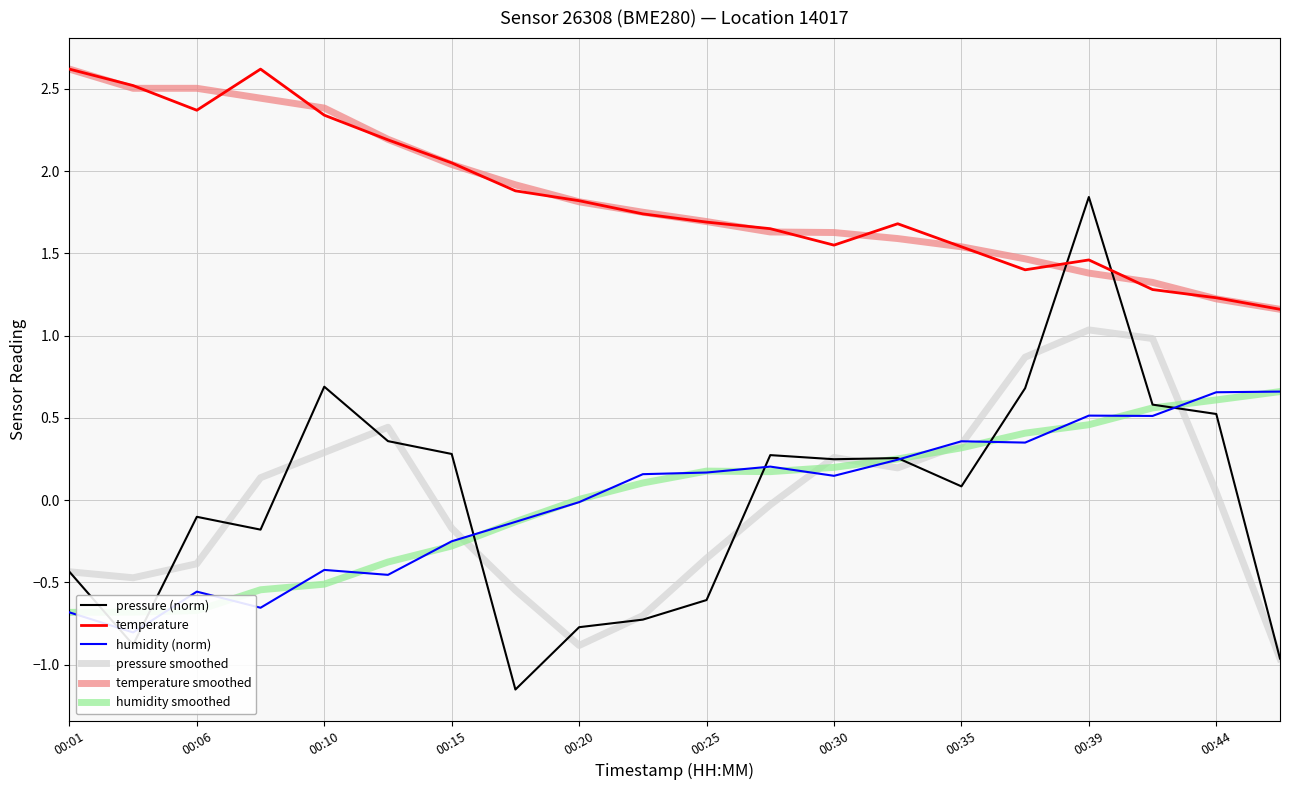

True or false: humidity smoothed and temperature cross at least once.

False